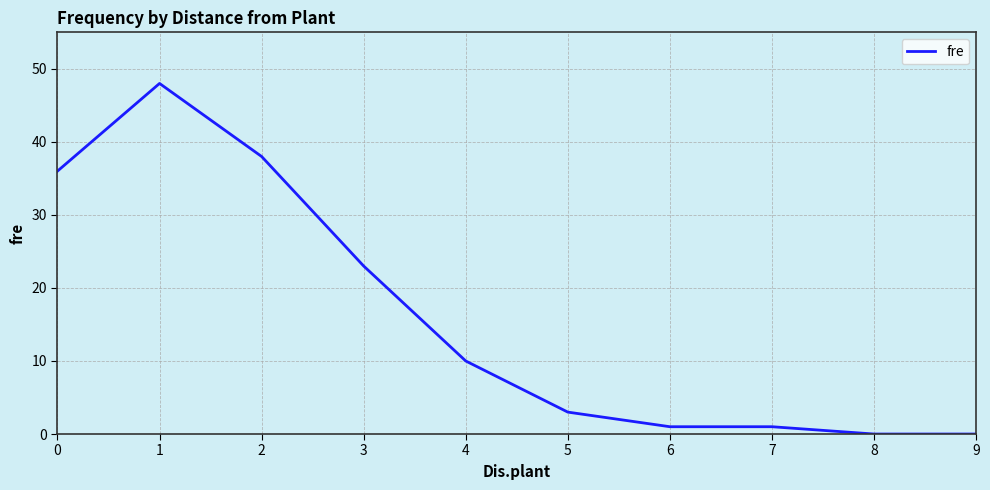

What is the average value?

16